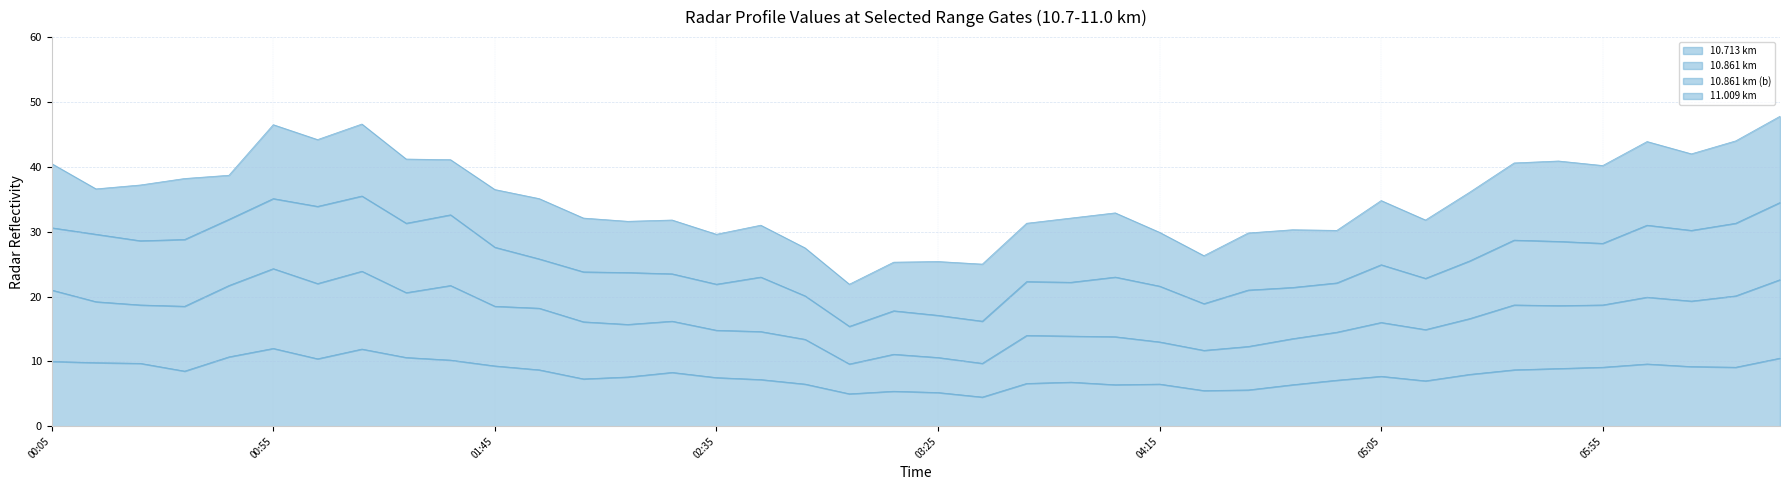

True or false: 10.713 km has a value of 14.7 at 00:05.

False